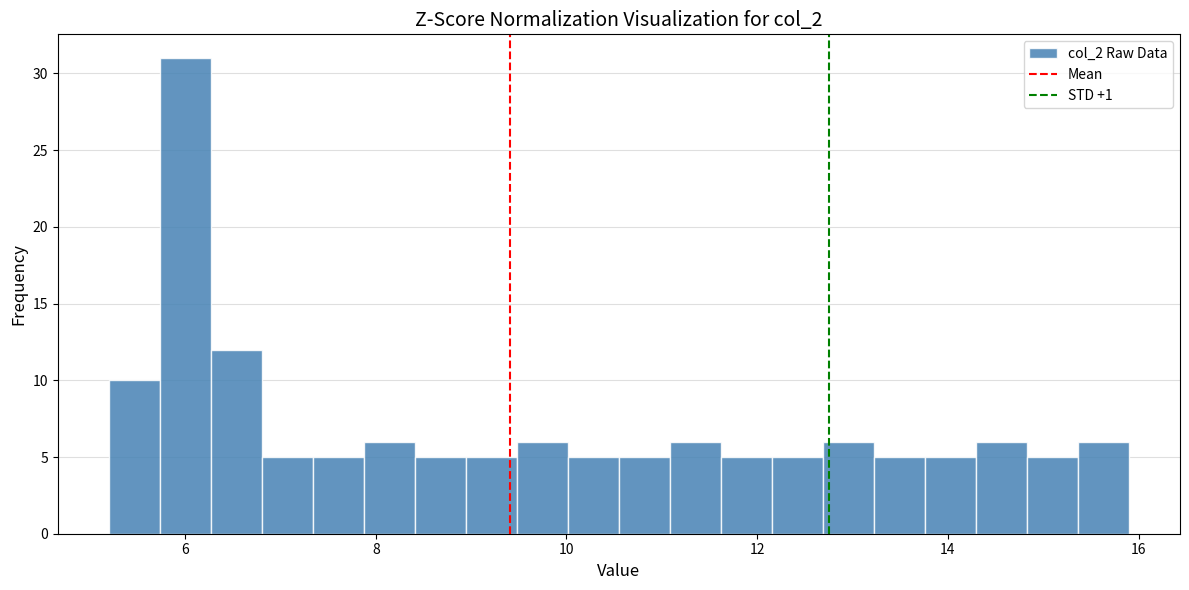

Read against the x-axis, roughly where is the centre of the tallest bar?

6.0